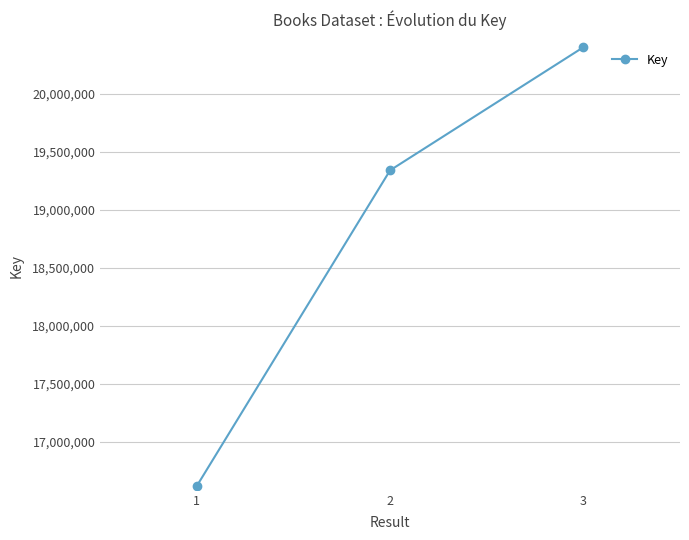

Reading right to left, extract all data points from this chart.

3=20401883	2=19341331	1=16621883